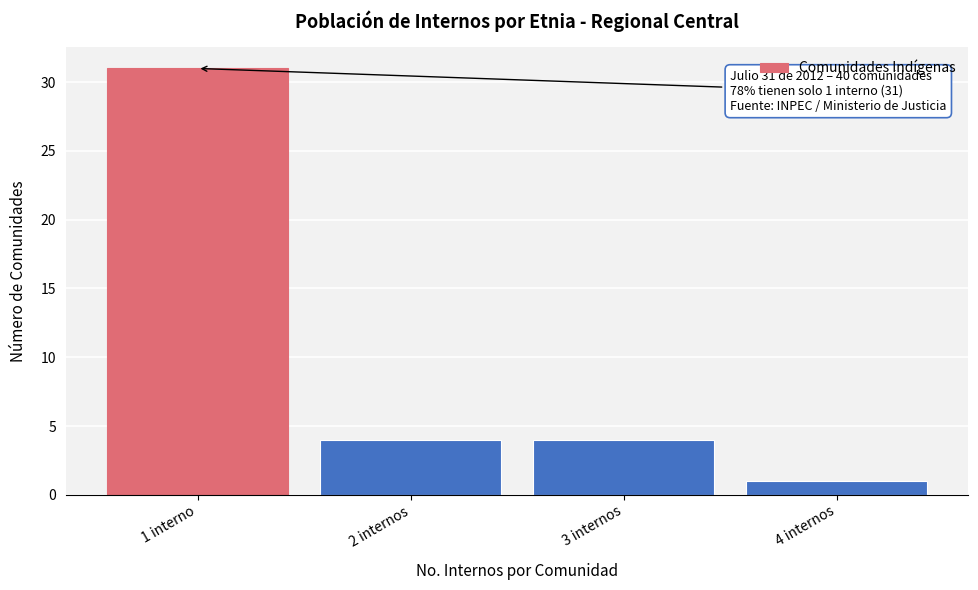

Reading right to left, transcribe all the data shown in this chart.

1	4	4	31